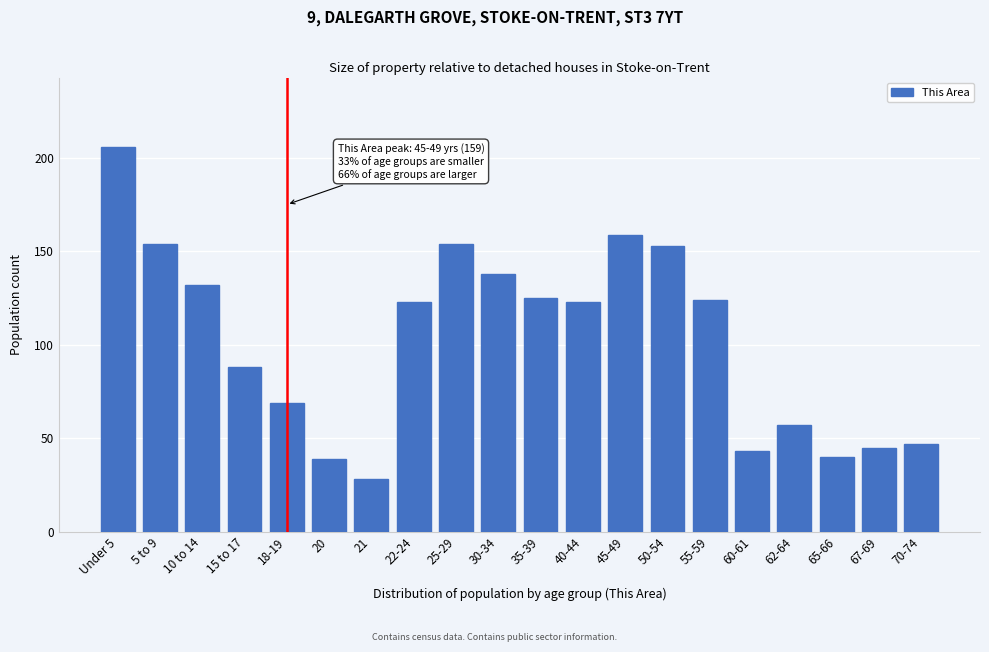

Reading right to left, extract all data points from this chart.

70-74=47	67-69=45	65-66=40	62-64=57	60-61=43	55-59=124	50-54=153	45-49=159	40-44=123	35-39=125	30-34=138	25-29=154	22-24=123	21=28	20=39	18-19=69	15 to 17=88	10 to 14=132	5 to 9=154	Under 5=206